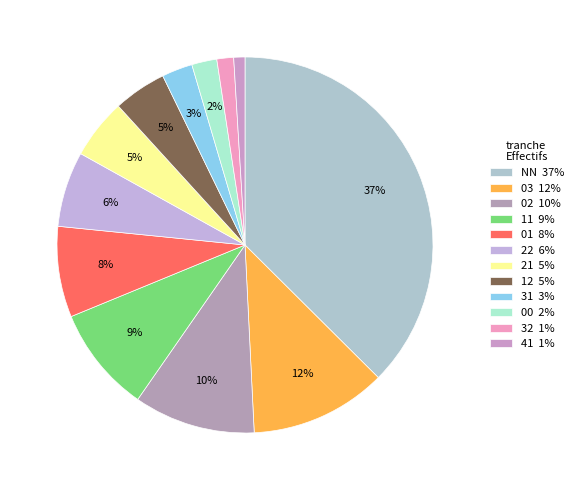

How many segments does this pie chart have?

12